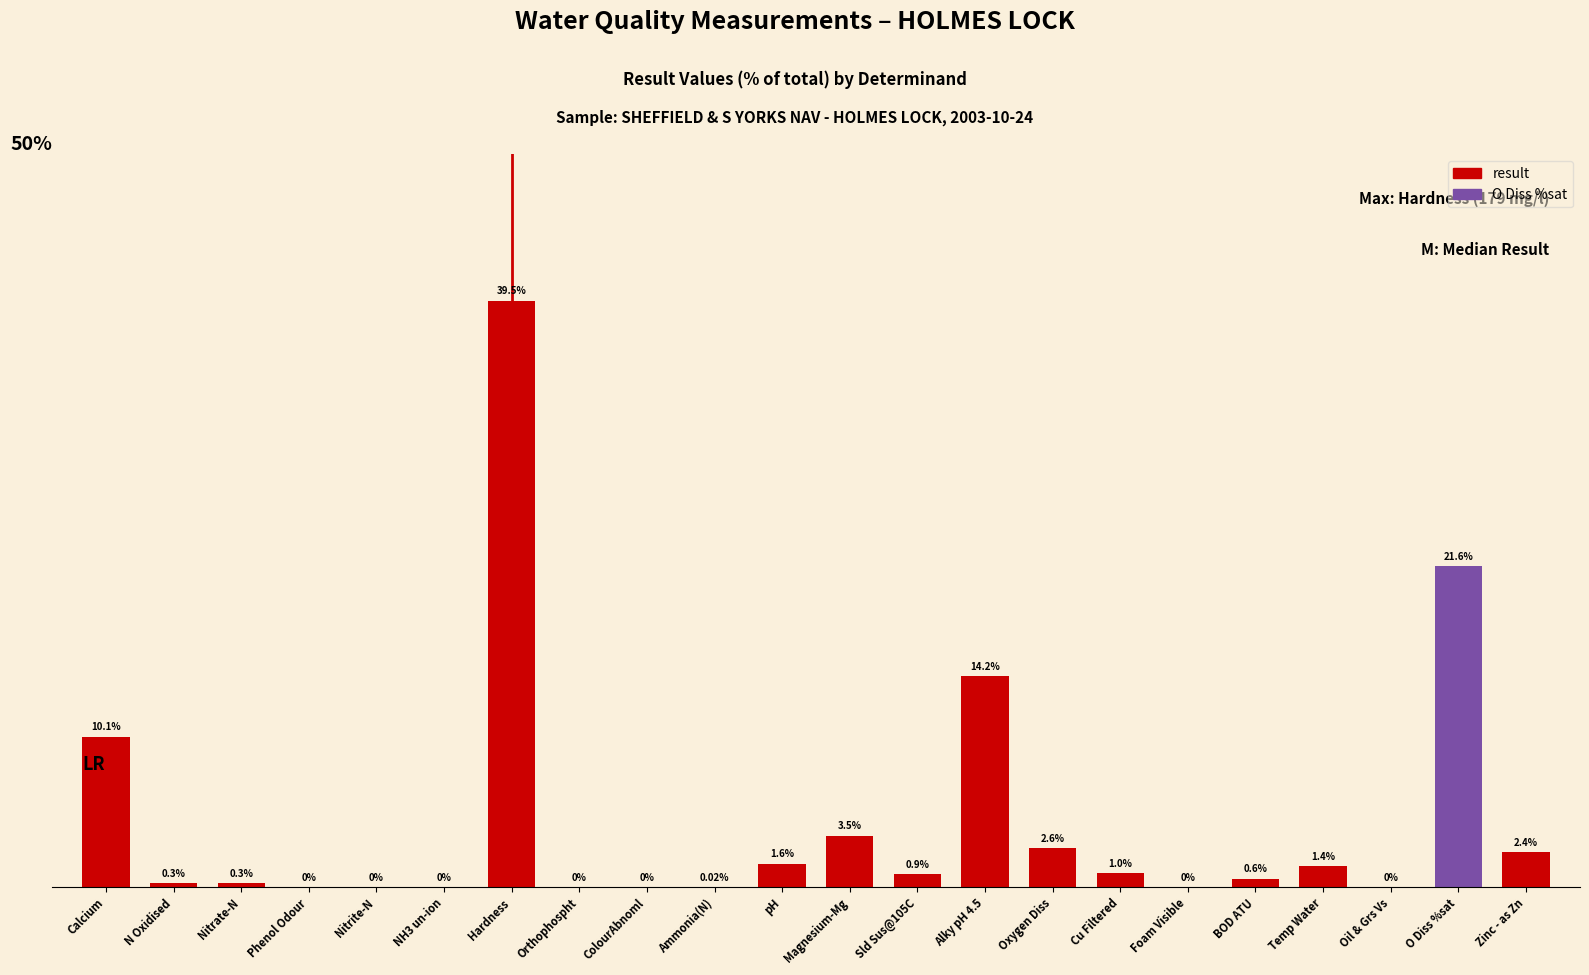

Which category has the highest value across all series?

Hardness